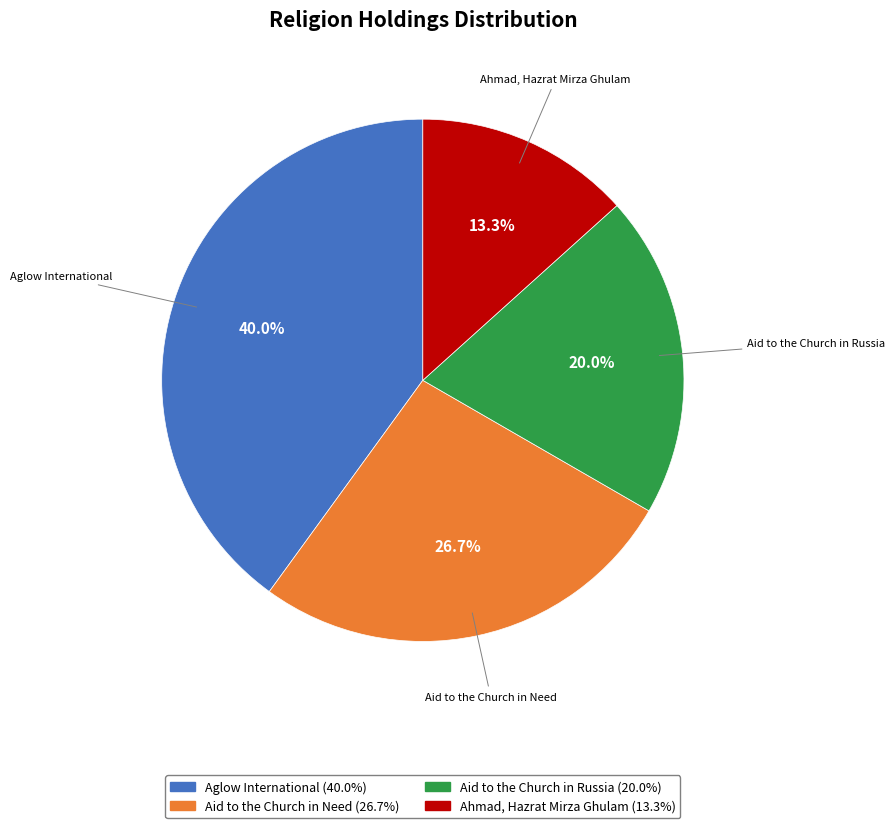

To the nearest percent, what portion does Ahmad, Hazrat Mirza Ghulam represent?

13%